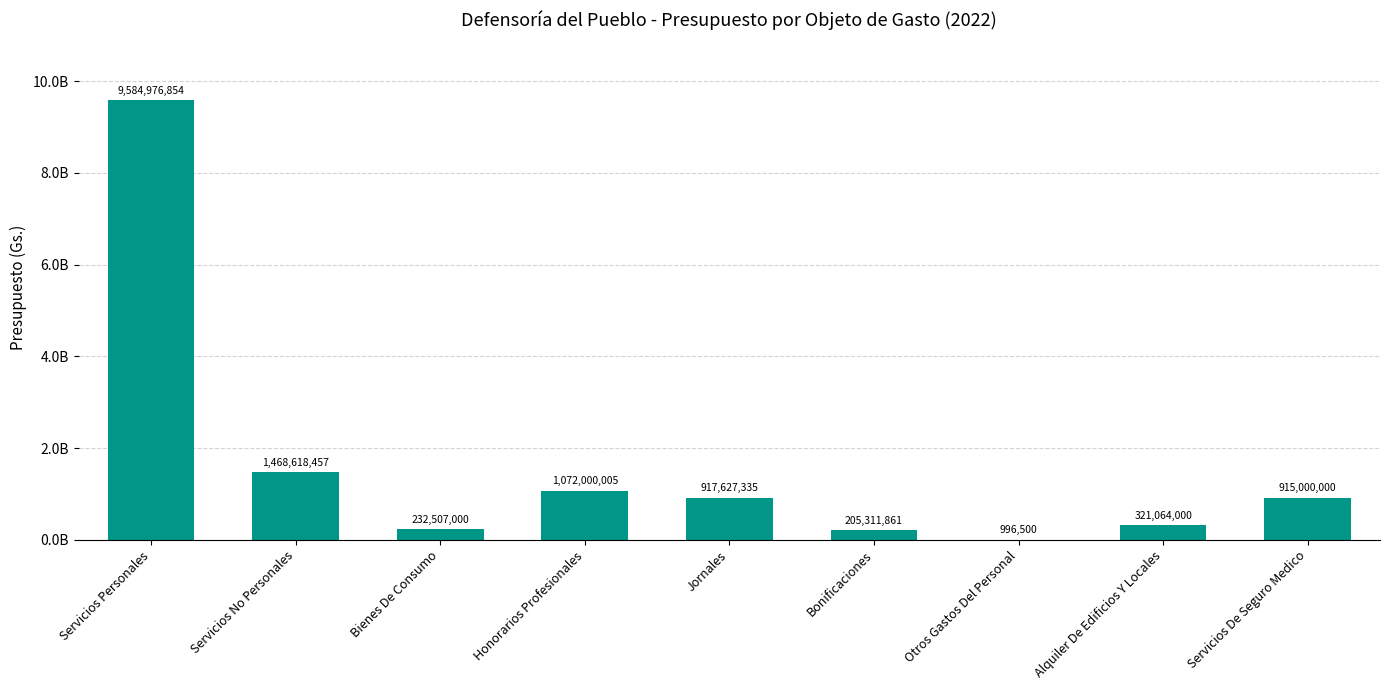

What is the change in value from Bonificaciones to Otros Gastos Del Personal?

-204315361